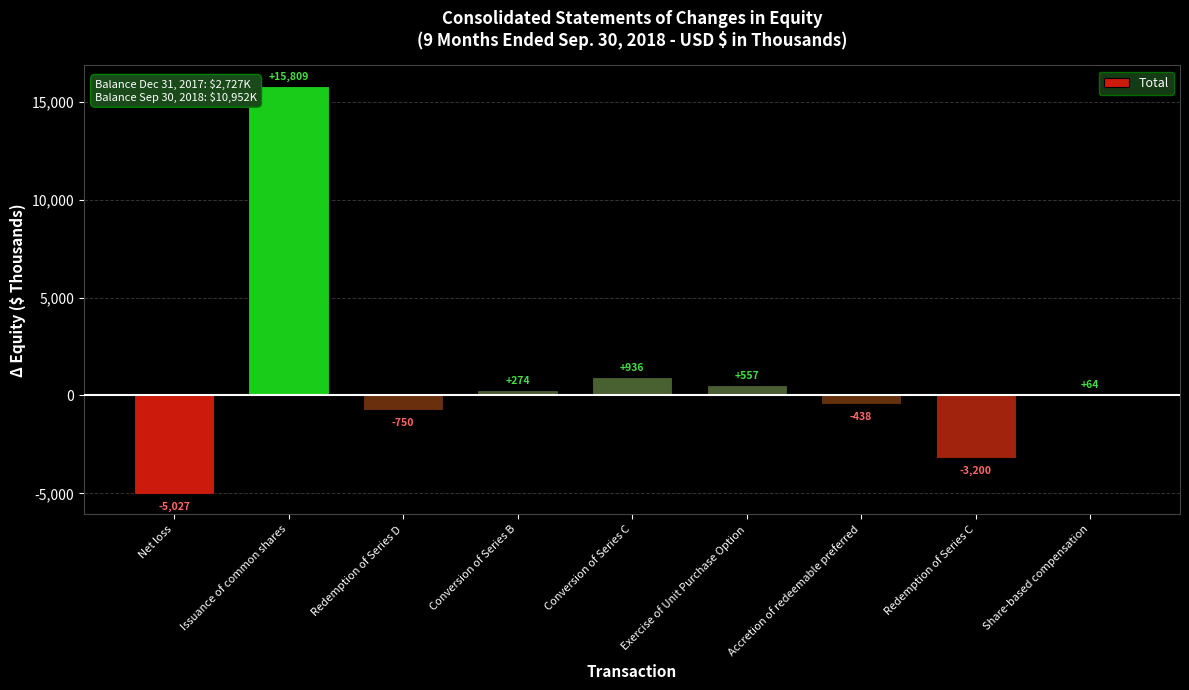

Is it true that the value at Conversion of Series C is 936?

True